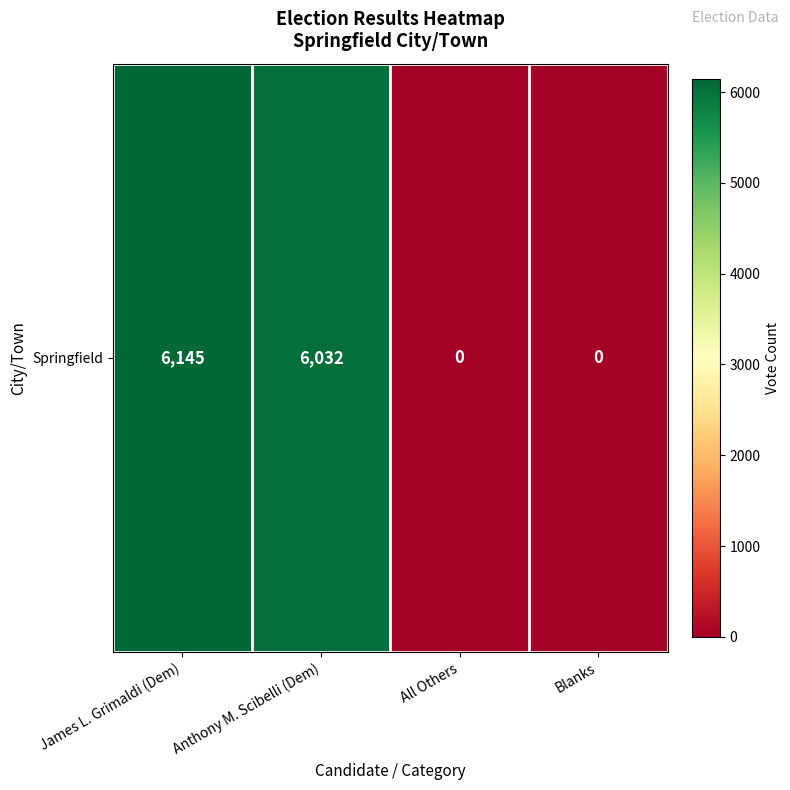

What is the change in value from James L. Grimaldi (Dem) to All Others?

-6145